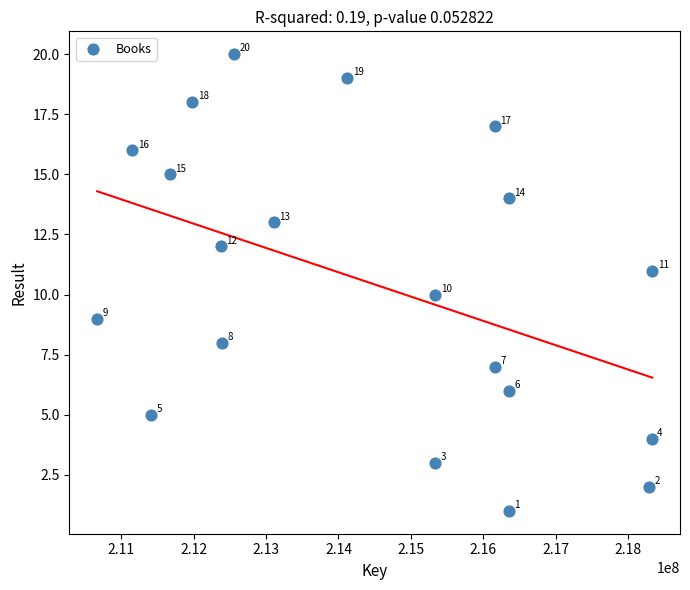

What Y value in the scatter plot is closest to 10?

10